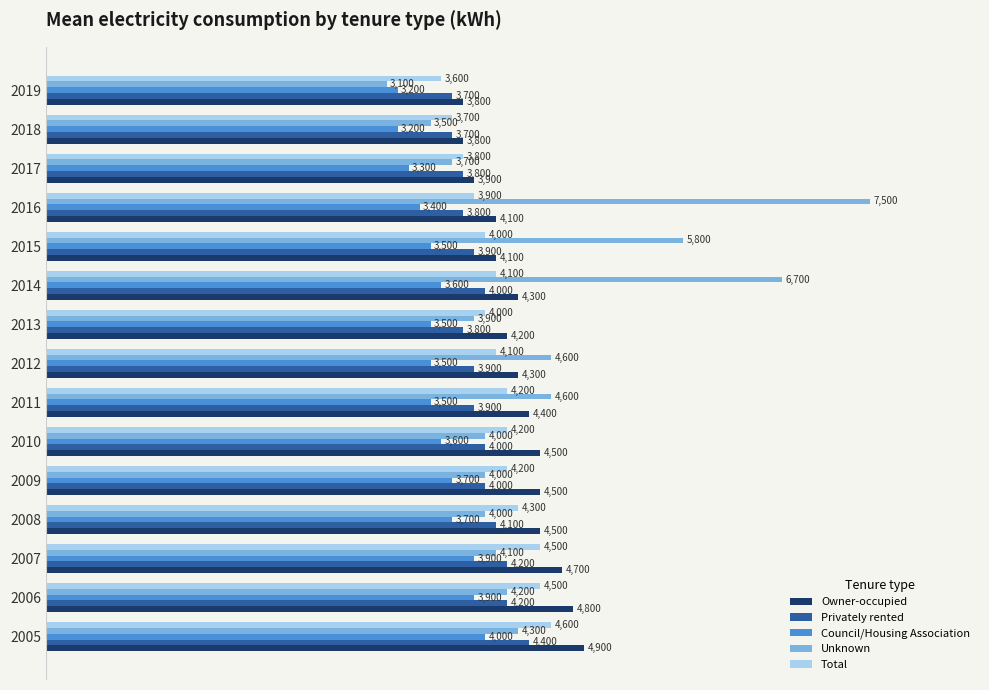

What is the average value of the Council/Housing Association series?

3567